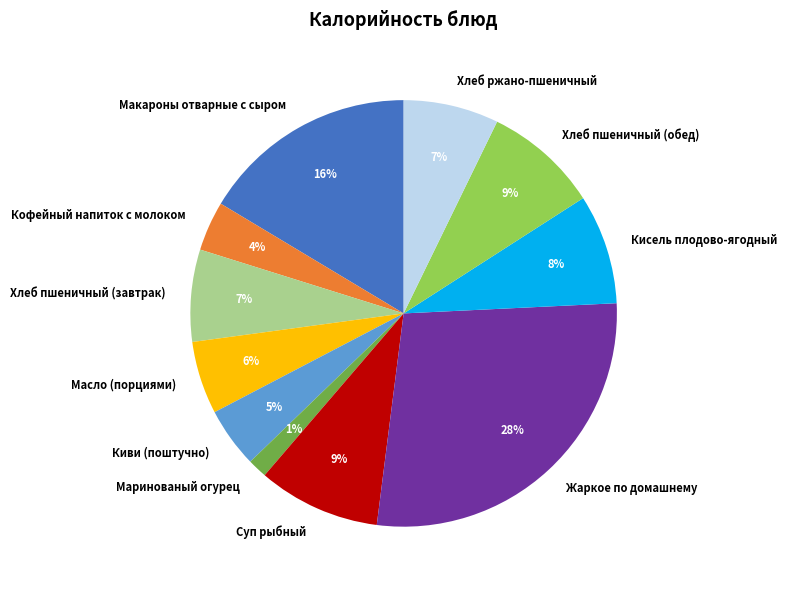

Does Хлеб пшеничный (обед) represent more than half of the total?

No